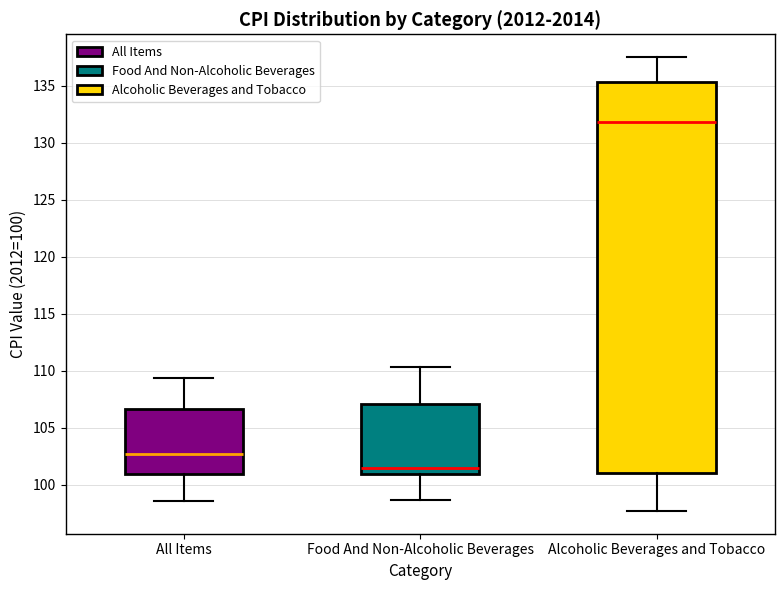

Reading left to right, read every box against the y-axis: the position of its median line, the range the box covers, and the ends of its whiskers. The values are not printed on the chart, so give them approximately, as read against the axis.

All Items: median 102.5, box 101.0 to 106.5, whiskers 98.5 to 109.5
Food And Non-Alcoholic Beverages: median 101.5, box 101.0 to 107.0, whiskers 98.5 to 110.5
Alcoholic Beverages and Tobacco: median 132.0, box 101.0 to 135.5, whiskers 97.5 to 137.5